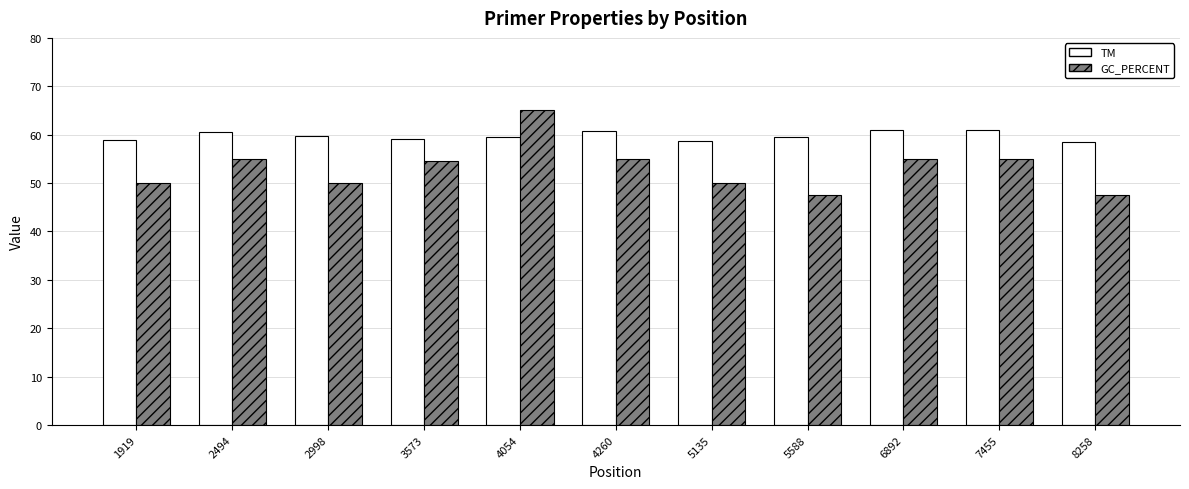

At which category is the sum across all series the highest?

4054